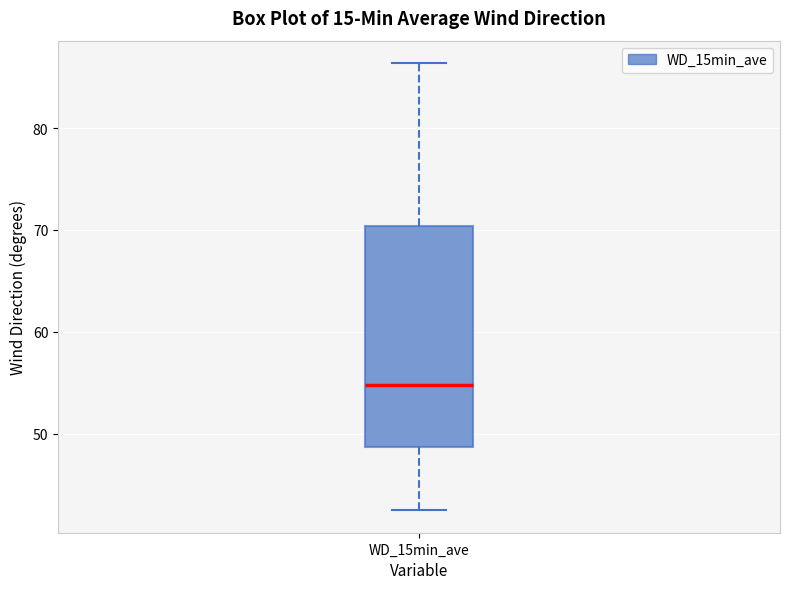

Read this box plot against the y-axis: the position of the median line, the range covered by the box, and the ends of both whiskers. The values are not printed on the chart, so give them approximately, as read against the axis.

median 55, box 49 to 70, whiskers 42 to 86